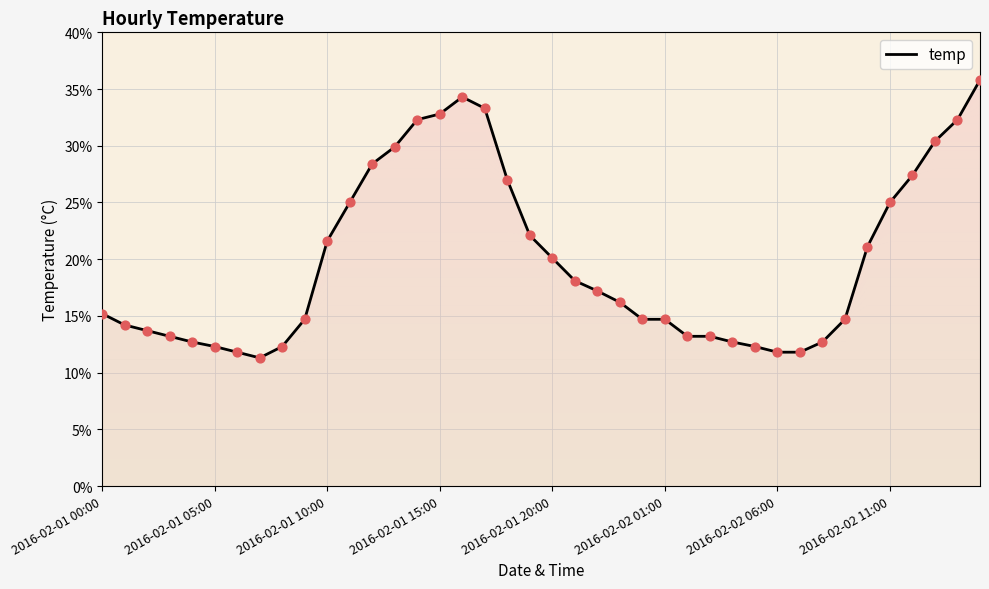

What is the maximum value shown in the chart?

35.8